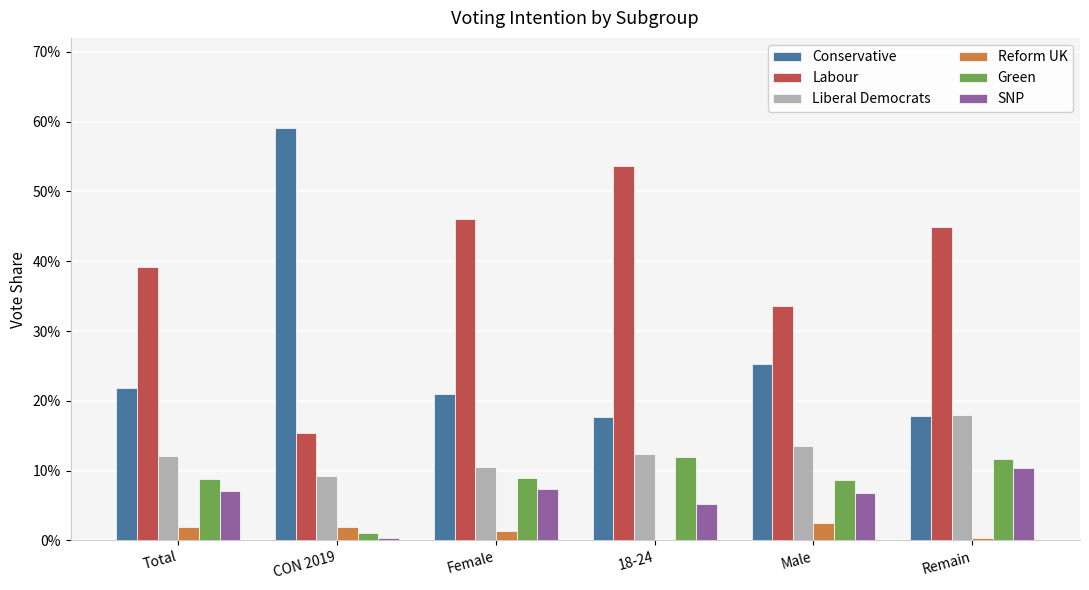

Are the bars horizontal?

No